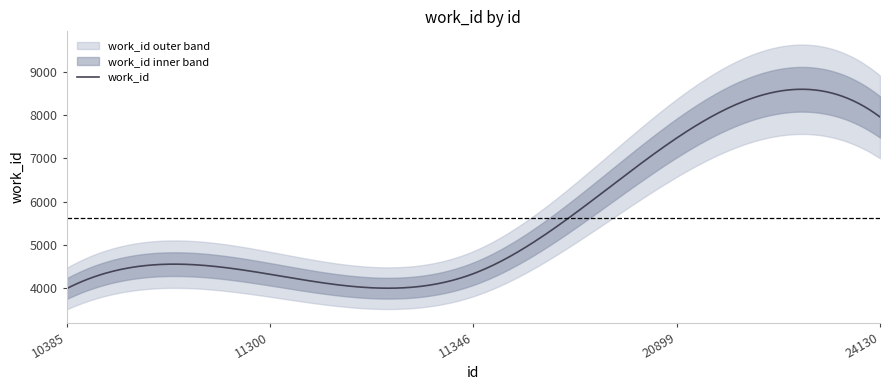

How many lines are shown in the chart?

1